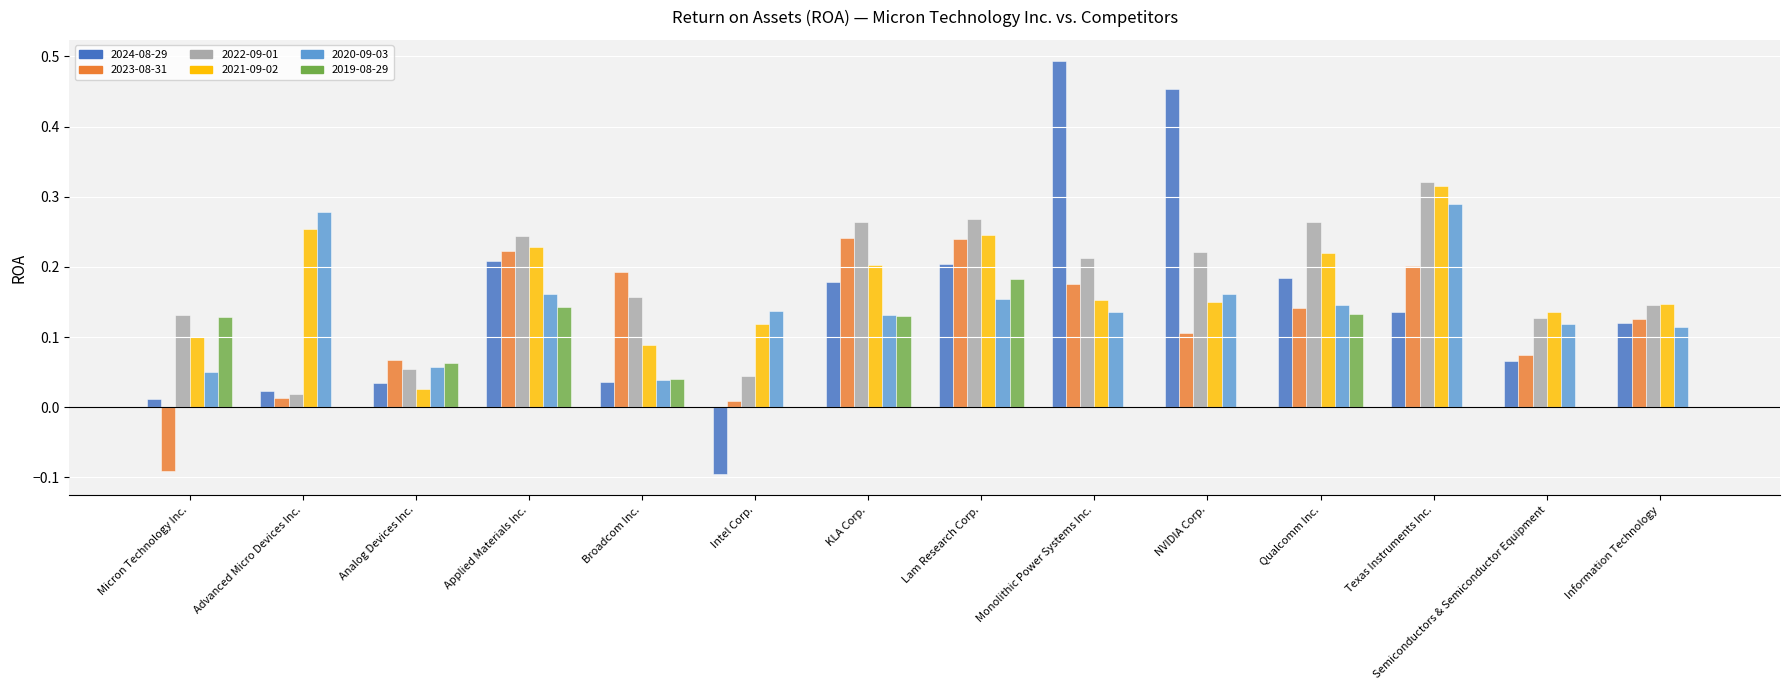

True or false: 2023-08-31 has a value of 0.1 at Qualcomm Inc..

True